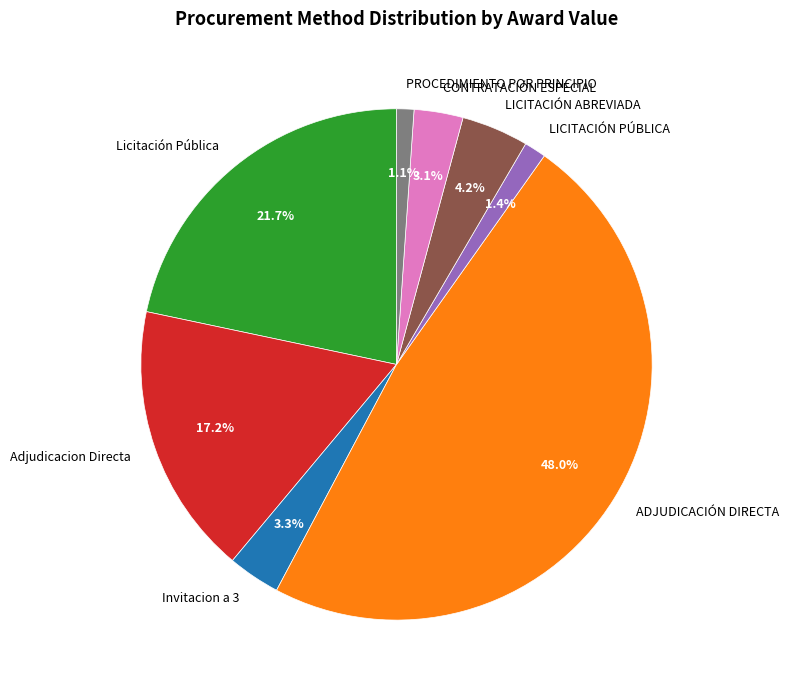

What is the largest slice in the pie chart?

ADJUDICACIÓN DIRECTA